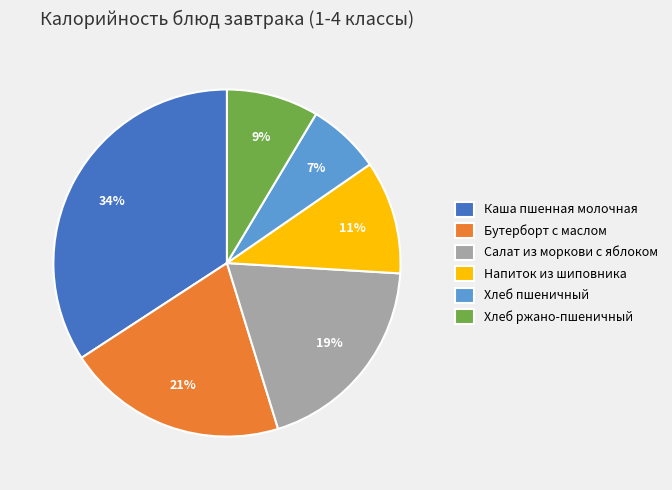

How many segments does this pie chart have?

6